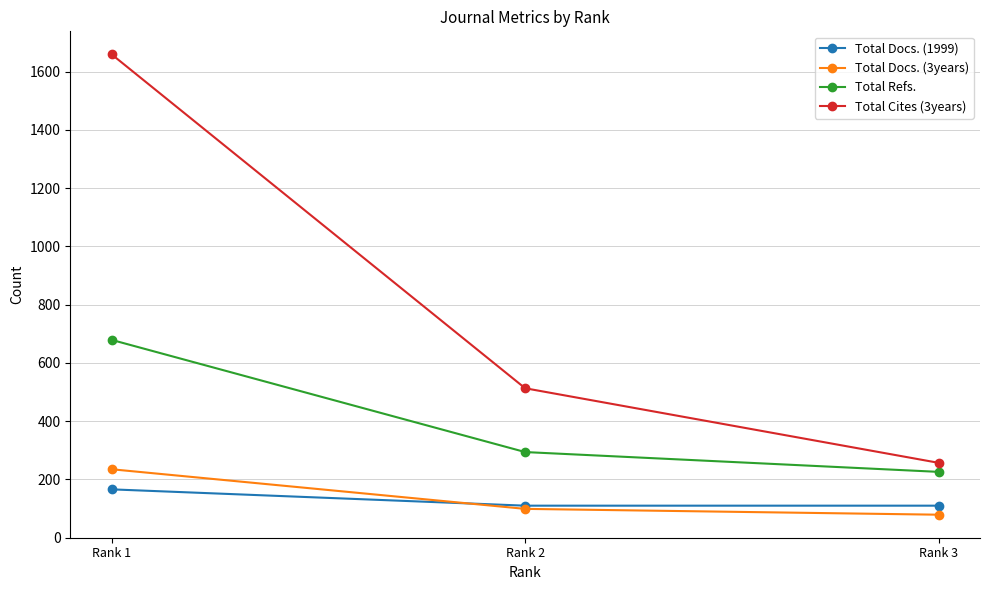

What is the value of the Total Docs. (3years) point at the 1st from the left?

235